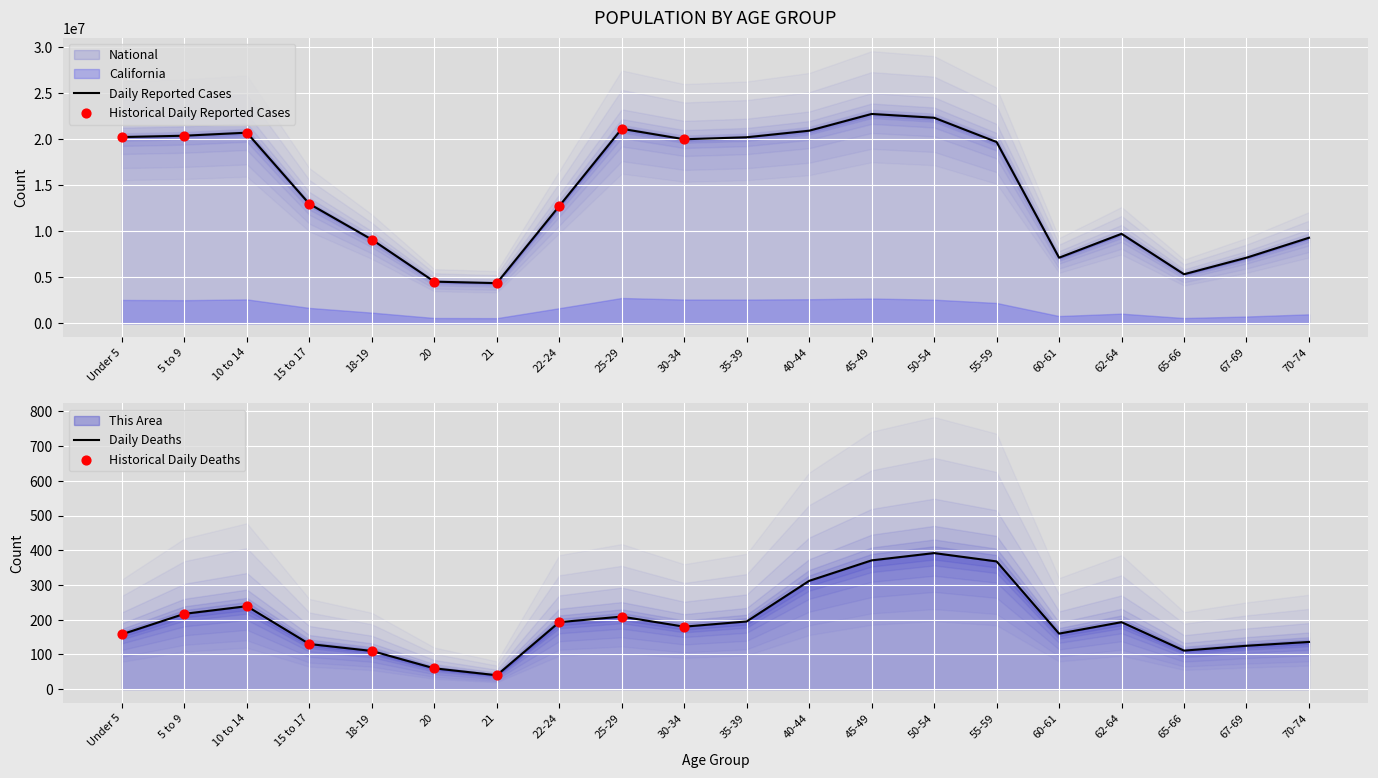

At how many categories does at least one series exceed 966316?

20